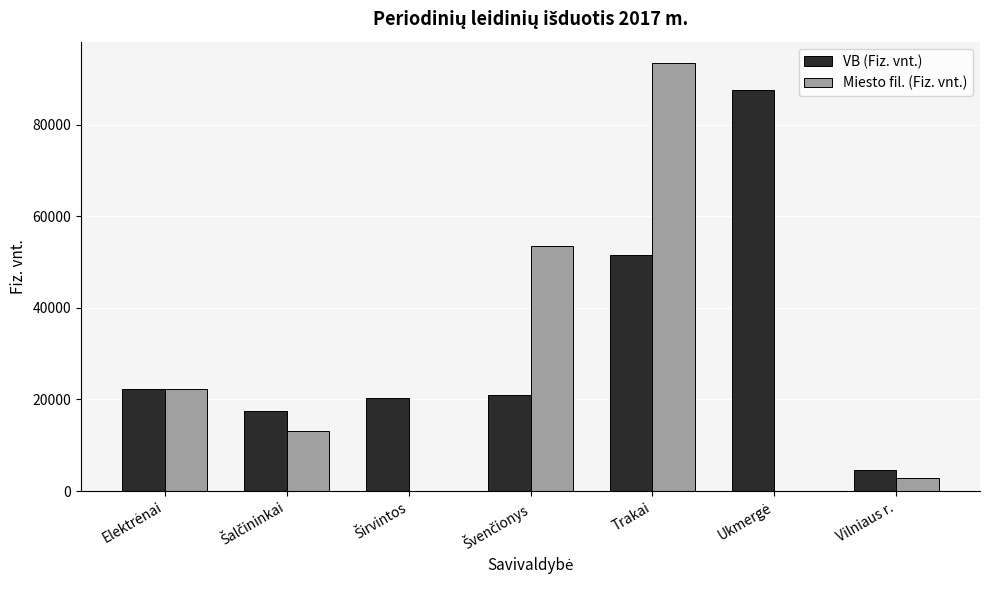

Is it true that Miesto fil. (Fiz. vnt.) equals 2820 at Vilniaus r.?

True